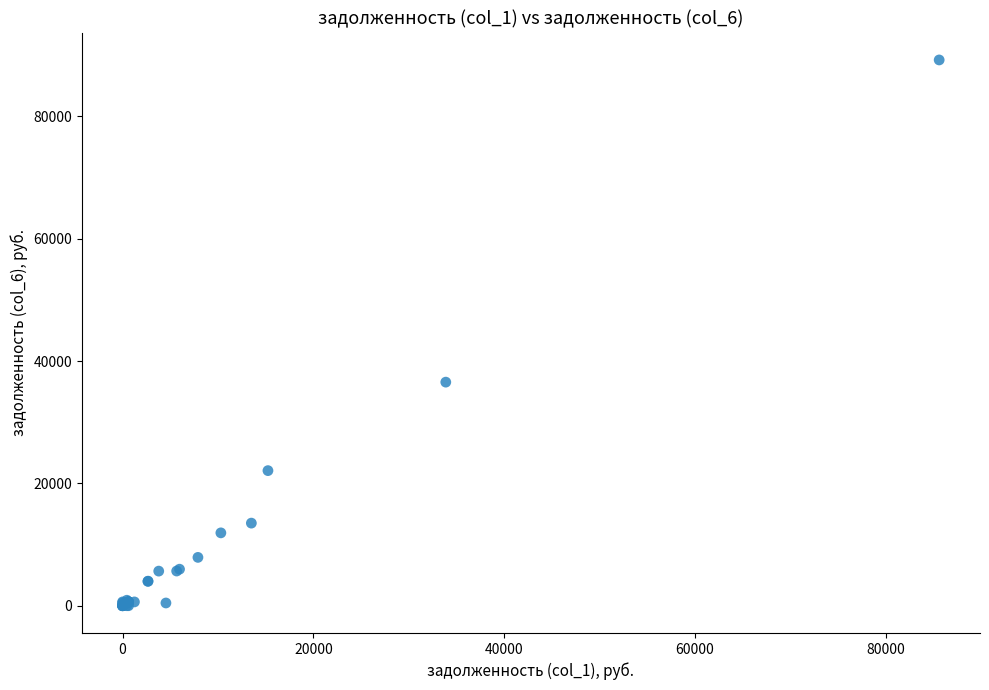

What Y value in the scatter plot is closest to 44611?

36550.7